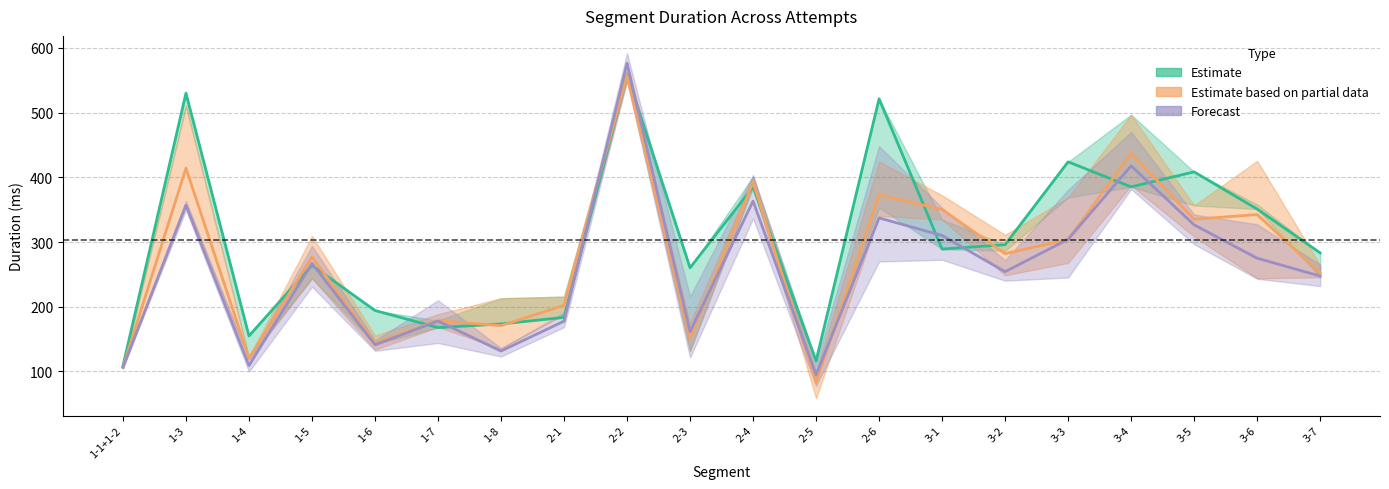

What is the value of the Forecast (Attempts 21-25) point at the 12th from the left?

94.7